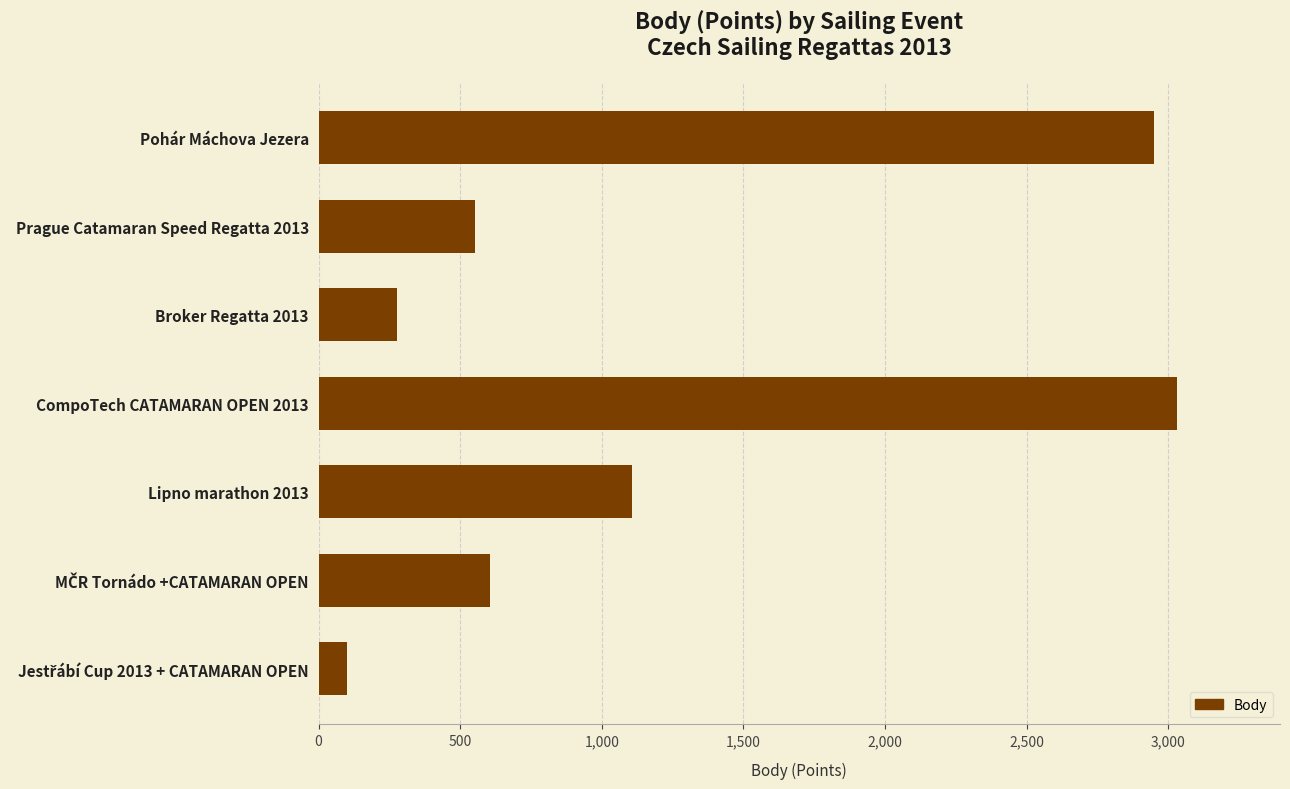

Which has a higher value, Pohár Máchova Jezera or CompoTech CATAMARAN OPEN 2013?

CompoTech CATAMARAN OPEN 2013